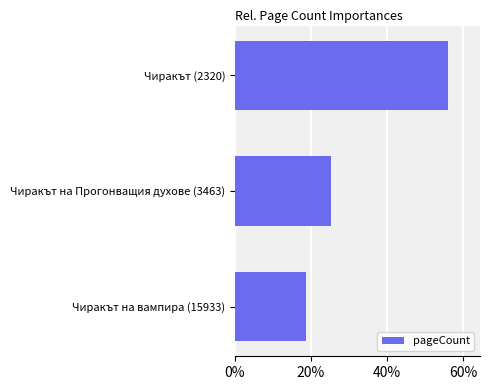

What is the minimum value shown in the chart?

18.7